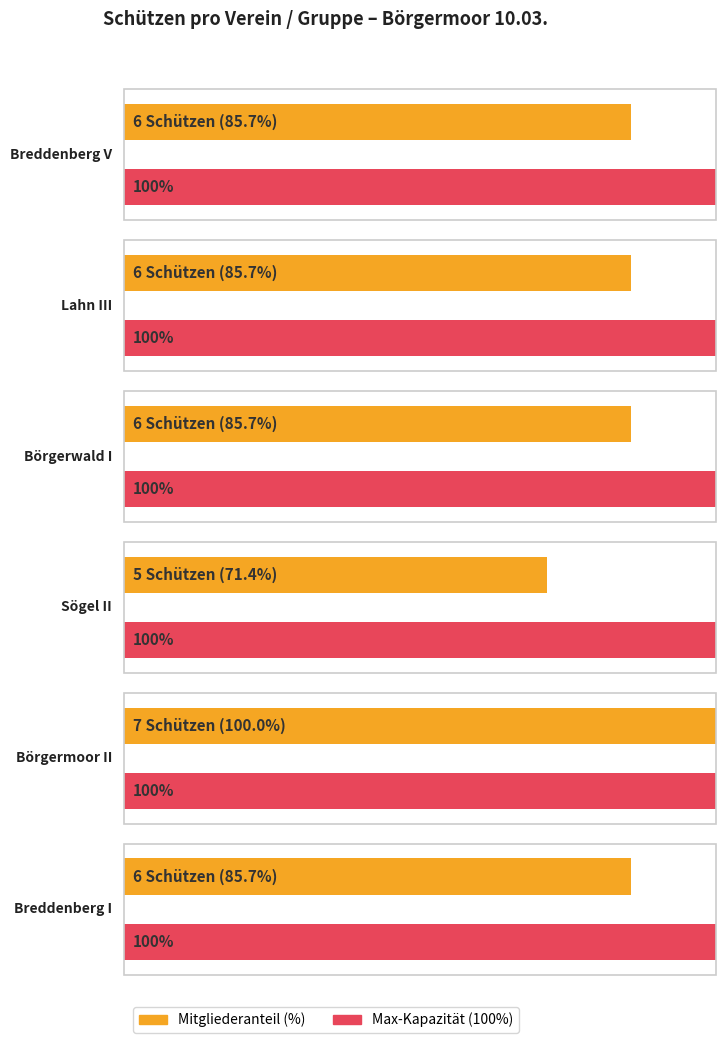

The value of Lahn III at Börgermoor II is -2. True or false?

False